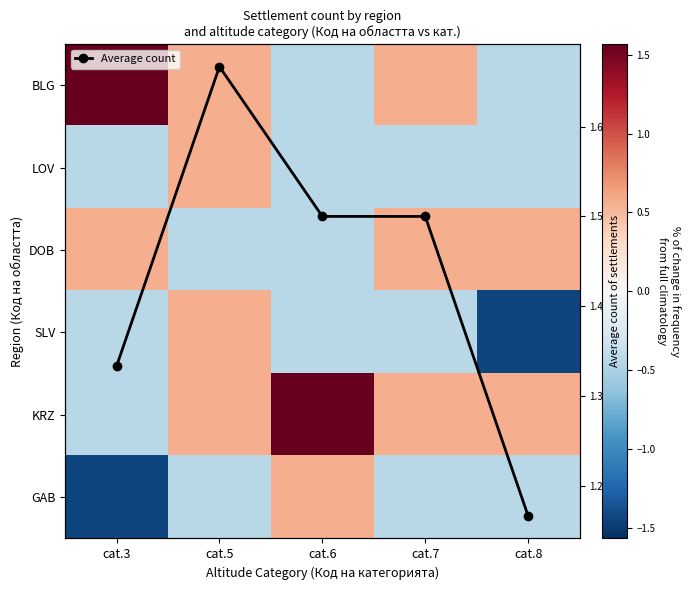

How many Average count values are between 1 and 2?

5